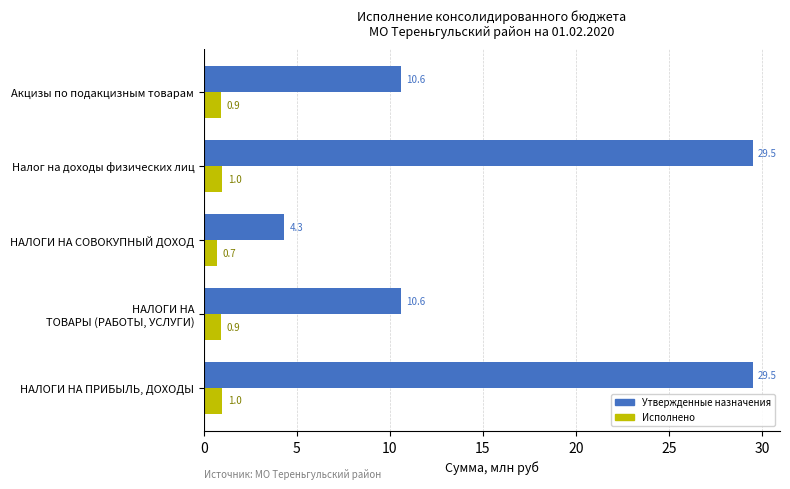

What is the total value across all series at Налог на доходы физических лиц?

30.5